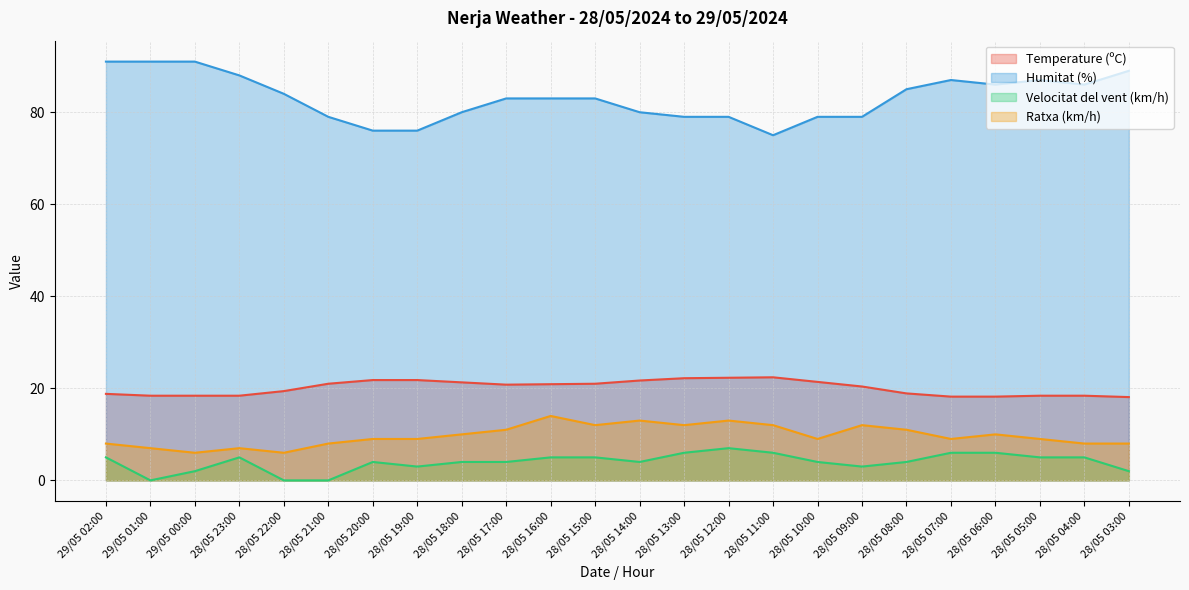

True or false: Velocitat del vent (km/h) and Ratxa (km/h) cross at least once.

False